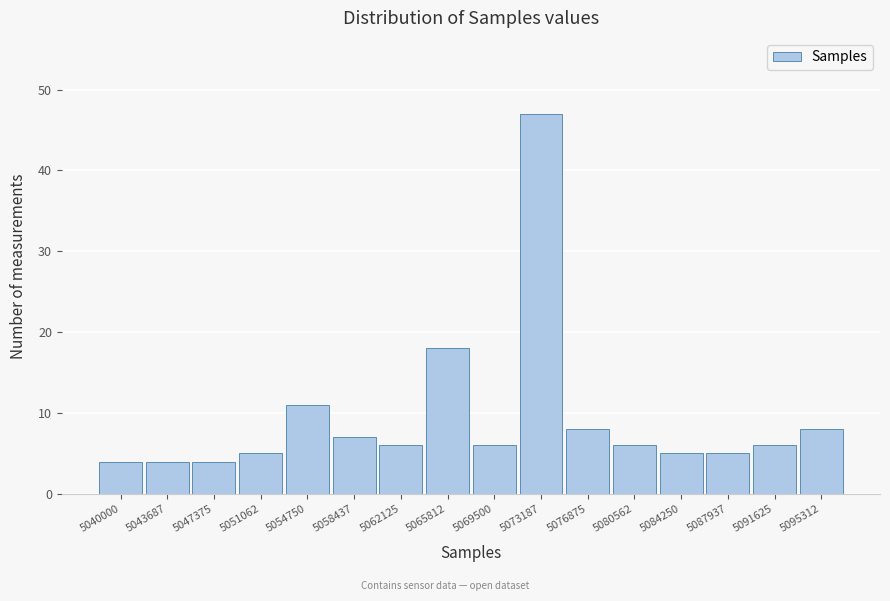

Reading right to left, what are all the values shown in this chart?

5095312=8	5091625=6	5087937=5	5084250=5	5080562=6	5076875=8	5073187=47	5069500=6	5065812=18	5062125=6	5058437=7	5054750=11	5051062=5	5047375=4	5043687=4	5040000=4